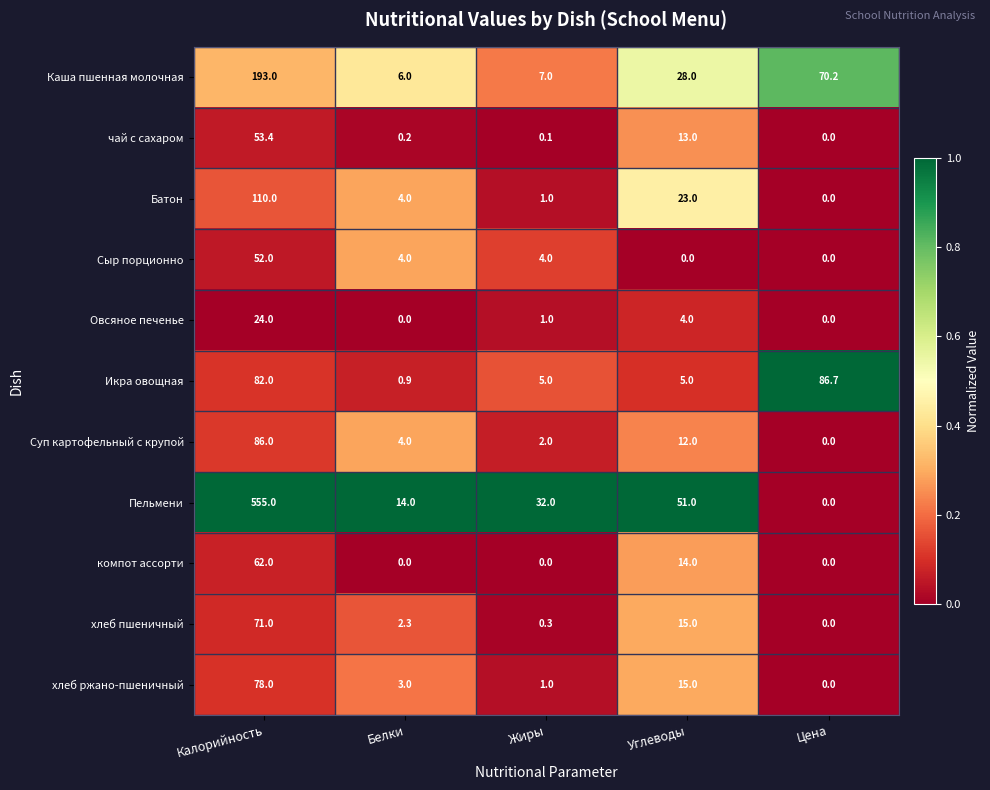

True or false: компот ассорти has a value of -34.5 at Цена.

False